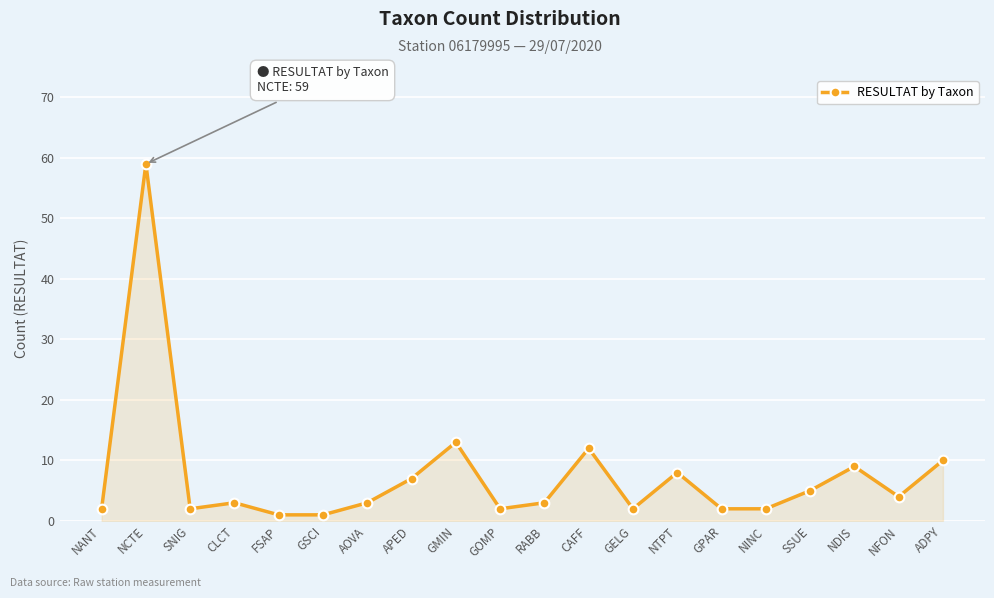

What is the label of the 10th point from the right?

RABB